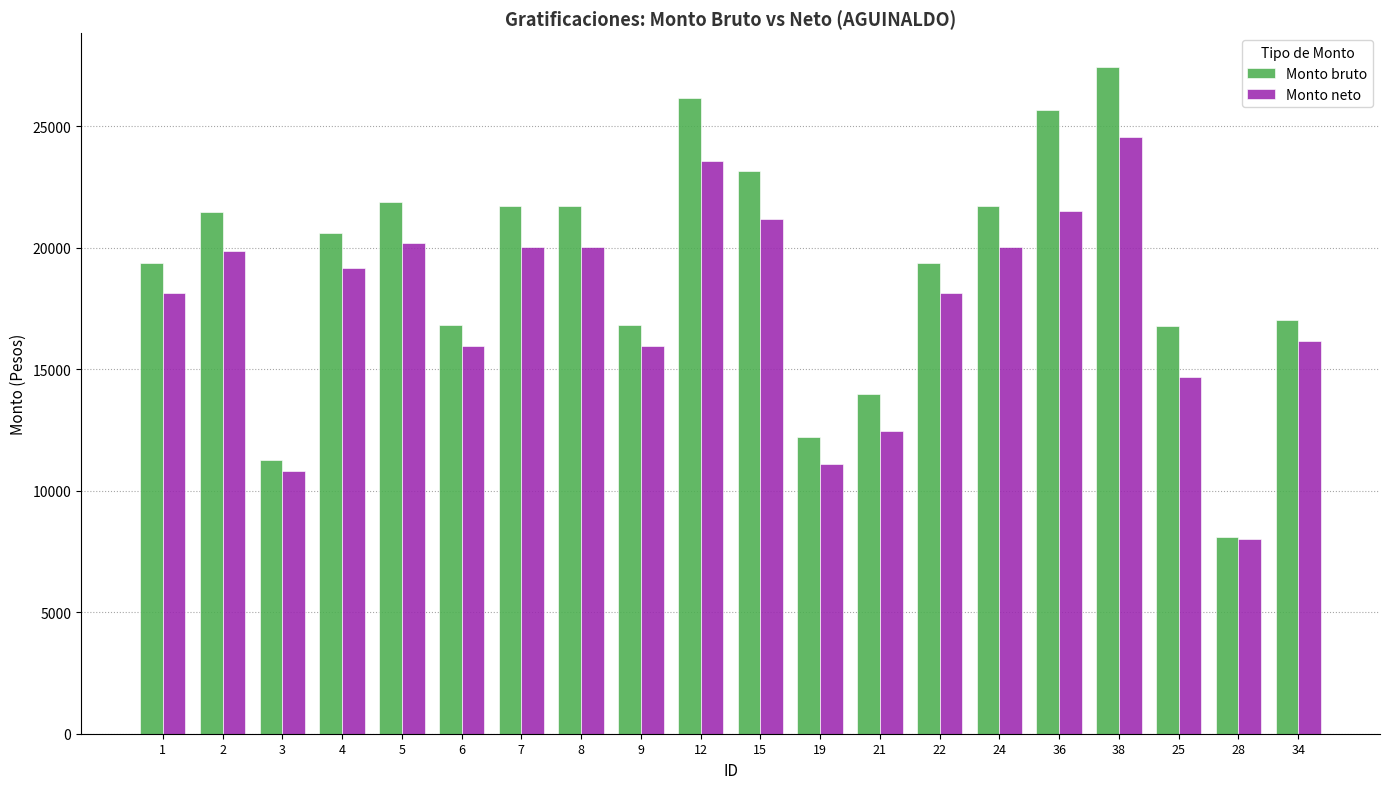

Is it true that Monto neto equals 24561.9 at 38?

True